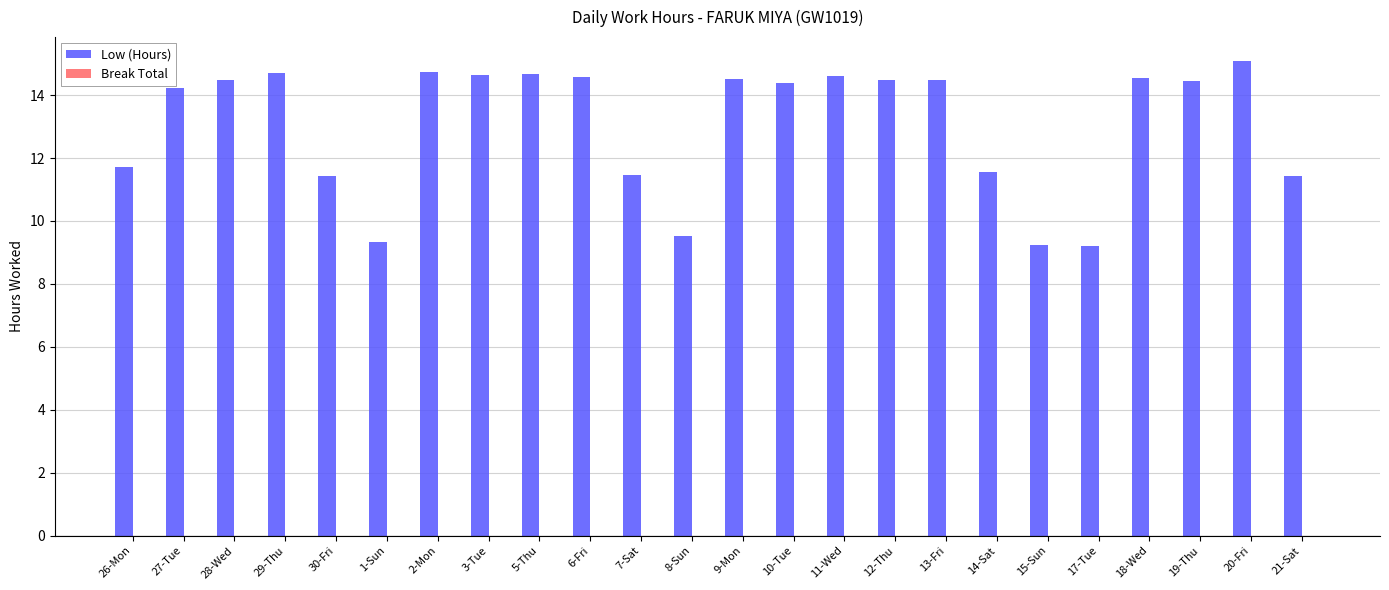

What is the sum of the values at 12-Thu and 27-Tue?

28.7